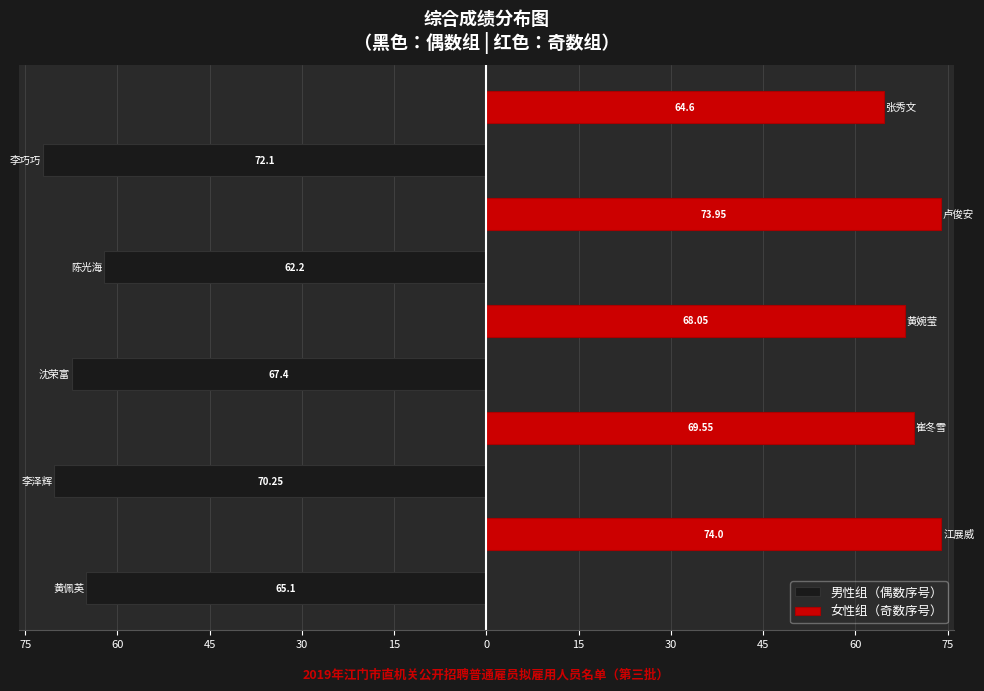

What are all the series names shown in the legend?

男性组（偶数序号）, 女性组（奇数序号）